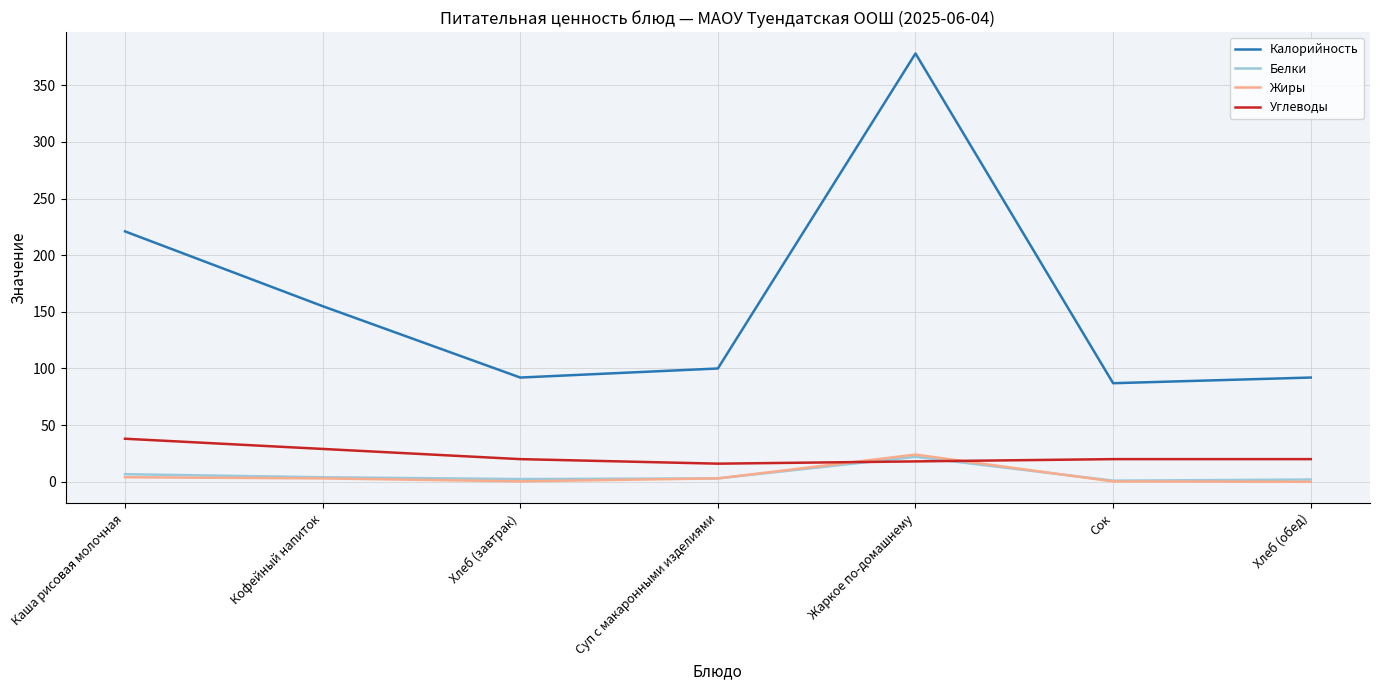

Is it true that Углеводы equals 18.0 at Жаркое по-домашнему?

True